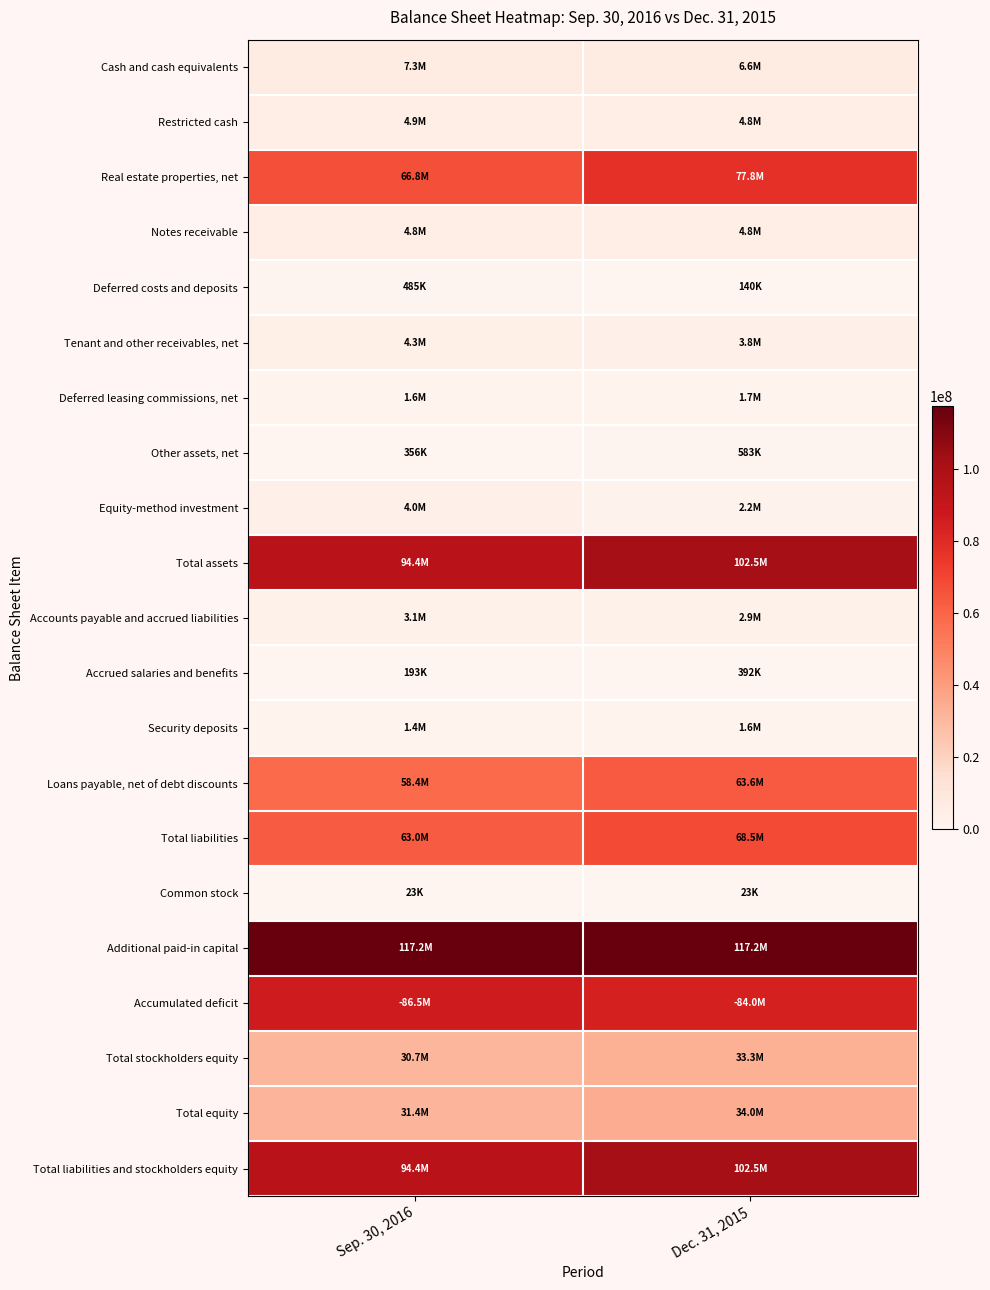

Reading left to right, extract all data points from this chart.

Cash and cash equivalents: Sep. 30, 2016=7289000	Dec. 31, 2015=6603000
Restricted cash: Sep. 30, 2016=4855000	Dec. 31, 2015=4822000
Real estate properties, net: Sep. 30, 2016=66790000	Dec. 31, 2015=77842000
Notes receivable: Sep. 30, 2016=4809000	Dec. 31, 2015=4833000
Deferred costs and deposits: Sep. 30, 2016=485000	Dec. 31, 2015=140000
Tenant and other receivables, net: Sep. 30, 2016=4264000	Dec. 31, 2015=3813000
Deferred leasing commissions, net: Sep. 30, 2016=1576000	Dec. 31, 2015=1697000
Other assets, net: Sep. 30, 2016=356000	Dec. 31, 2015=583000
Equity-method investment: Sep. 30, 2016=4010000	Dec. 31, 2015=2178000
Total assets: Sep. 30, 2016=94434000	Dec. 31, 2015=102511000
Accounts payable and accrued liabilities: Sep. 30, 2016=3055000	Dec. 31, 2015=2883000
Accrued salaries and benefits: Sep. 30, 2016=193000	Dec. 31, 2015=392000
Security deposits: Sep. 30, 2016=1399000	Dec. 31, 2015=1627000
Loans payable, net of debt discounts: Sep. 30, 2016=58358000	Dec. 31, 2015=63630000
Total liabilities: Sep. 30, 2016=63005000	Dec. 31, 2015=68532000
Common stock: Sep. 30, 2016=23000	Dec. 31, 2015=23000
Additional paid-in capital: Sep. 30, 2016=117237000	Dec. 31, 2015=117215000
Accumulated deficit: Sep. 30, 2016=86550000	Dec. 31, 2015=83966000
Total stockholders equity: Sep. 30, 2016=30710000	Dec. 31, 2015=33272000
Total equity: Sep. 30, 2016=31429000	Dec. 31, 2015=33979000
Total liabilities and stockholders equity: Sep. 30, 2016=94434000	Dec. 31, 2015=102511000